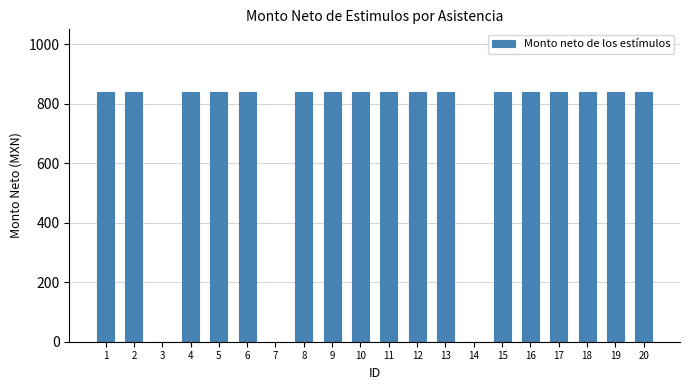

The value at 13 is 840. True or false?

True